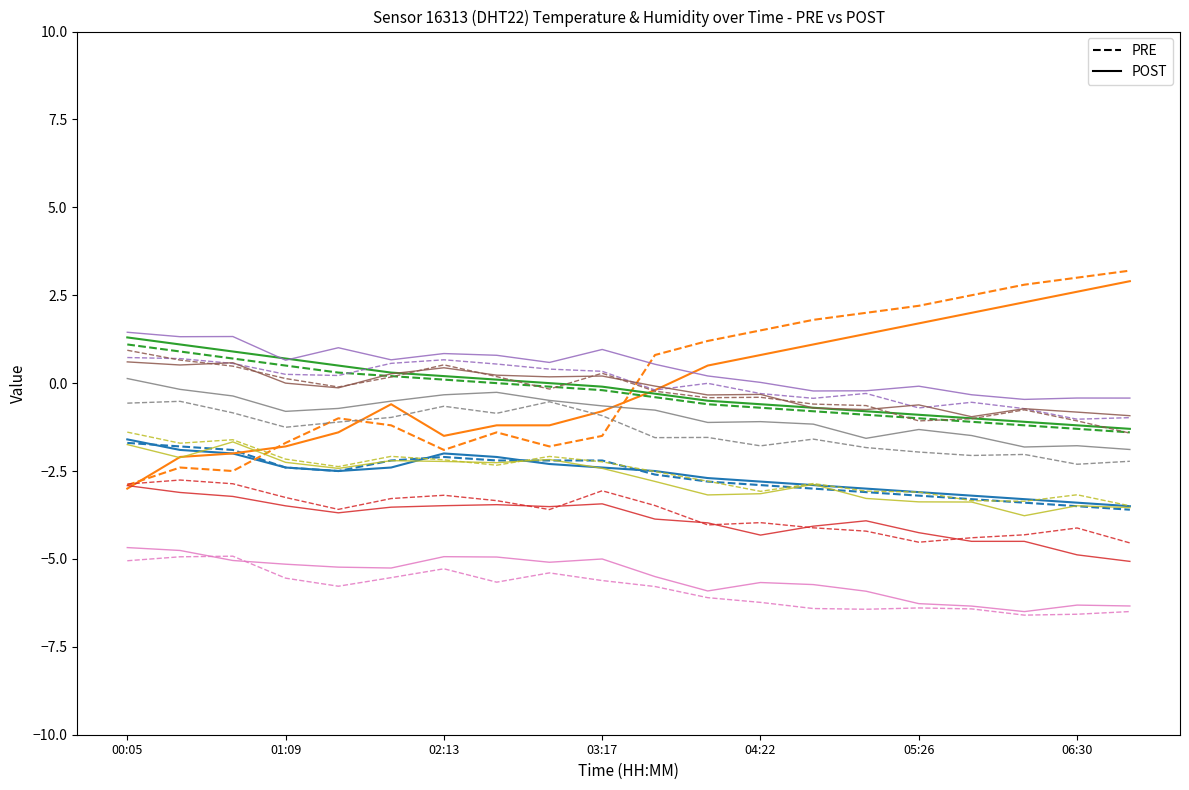

What is the maximum value shown in the chart?

3.2